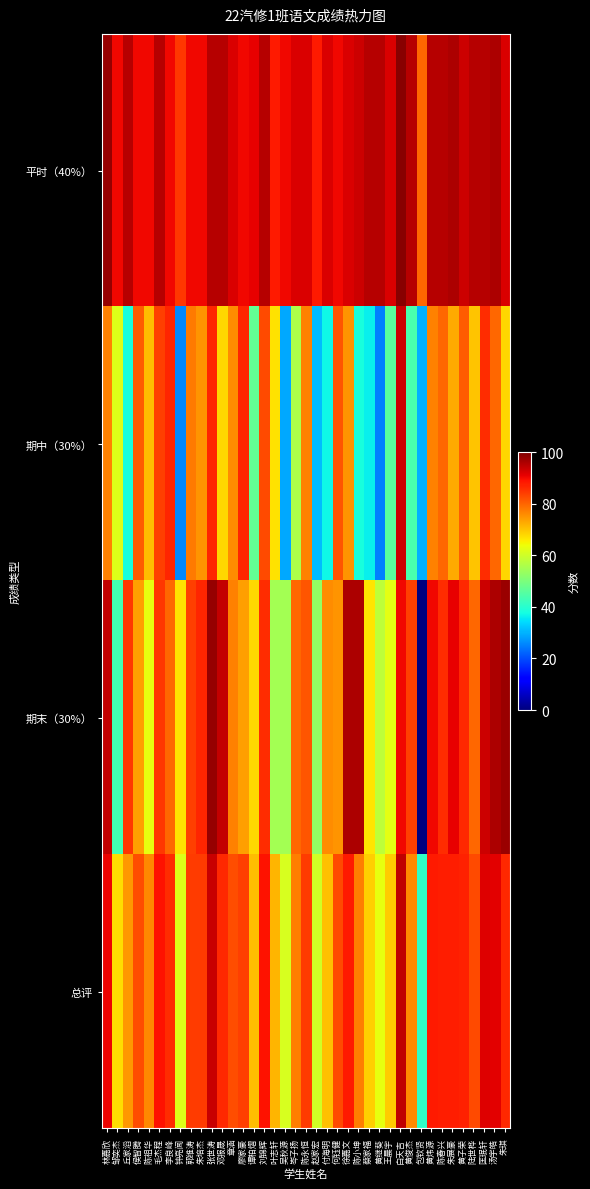

Reading left to right, what are all the values shown in this chart?

平时（40%）: 林嘉欣=98.0	邹奕杰=90.0	丘家滔=95.0	侯智腾=90.0	陈祖华=90.0	毛杰程=95.0	李良峰=90.0	钟亮闻=85.0	郭维涛=90.0	朱培杰=90.0	张世涛=95.0	邓报晟=95.0	章涵=92.0	廖家豪=90.0	谭柏熠=91.0	刘锦辉=95.0	叶志轩=88.0	吴秋源=90.0	岑子扬=92.0	陈永恒=92.0	赵家宏=88.0	付海明=92.0	何钰健=90.0	徐嘉文=92.0	陈小坤=93.0	蔡家福=95.0	黄继葵=95.0	王晨宇=92.0	白天吉=99.0	黄俊杰=95.0	包钦贤=80.0	黄炜源=95.0	陈春兴=95.0	朱展豪=96.0	黄子荣=93.0	陆世桦=95.0	匡珉轩=95.0	汤宇皓=96.0	朱琪=92.0
期中（30%）: 林嘉欣=77.0	邹奕杰=62.0	丘家滔=38.0	侯智腾=81.0	陈祖华=71.0	毛杰程=84.0	李良峰=87.0	钟亮闻=26.0	郭维涛=78.0	朱培杰=75.0	张世涛=87.0	邓报晟=68.0	章涵=76.0	廖家豪=87.0	谭柏熠=47.0	刘锦辉=83.0	叶志轩=67.0	吴秋源=29.0	岑子扬=56.0	陈永恒=77.0	赵家宏=31.0	付海明=37.0	何钰健=82.0	徐嘉文=75.0	陈小坤=38.0	蔡家福=36.0	黄继葵=25.0	王晨宇=46.0	白天吉=93.0	黄俊杰=44.0	包钦贤=30.0	黄炜源=77.0	陈春兴=80.0	朱展豪=73.0	黄子荣=81.0	陆世桦=70.0	匡珉轩=86.0	汤宇皓=80.0	朱琪=68.0
期末（30%）: 林嘉欣=94.0	邹奕杰=43.0	丘家滔=85.0	侯智腾=74.0	陈祖华=63.0	毛杰程=85.0	李良峰=80.0	钟亮闻=67.0	郭维涛=84.0	朱培杰=87.0	张世涛=98.0	邓报晟=94.0	章涵=77.0	廖家豪=74.0	谭柏熠=68.0	刘锦辉=86.0	叶志轩=55.0	吴秋源=55.0	岑子扬=80.0	陈永恒=82.0	赵家宏=53.0	付海明=76.0	何钰健=75.0	徐嘉文=96.0	陈小坤=96.0	蔡家福=66.5	黄继葵=58.0	王晨宇=62.5	白天吉=90.0	黄俊杰=84.0	包钦贤=0.0	黄炜源=90.0	陈春兴=86.0	朱展豪=91.0	黄子荣=86.5	陆世桦=80.0	匡珉轩=93.0	汤宇皓=96.0	朱琪=97.5
总评: 林嘉欣=90.5	邹奕杰=67.5	丘家滔=74.9	侯智腾=82.5	陈祖华=76.2	毛杰程=88.7	李良峰=86.1	钟亮闻=61.9	郭维涛=84.6	朱培杰=84.6	张世涛=93.5	邓报晟=86.6	章涵=82.7	廖家豪=84.3	谭柏熠=70.9	刘锦辉=88.7	叶志轩=71.8	吴秋源=61.2	岑子扬=77.6	陈永恒=84.5	赵家宏=60.4	付海明=70.7	何钰健=83.1	徐嘉文=88.1	陈小坤=77.4	蔡家福=68.8	黄继葵=62.9	王晨宇=69.3	白天吉=94.5	黄俊杰=76.4	包钦贤=41.0	黄炜源=88.1	陈春兴=87.8	朱展豪=87.6	黄子荣=87.5	陆世桦=83.0	匡珉轩=91.7	汤宇皓=91.2	朱琪=86.5